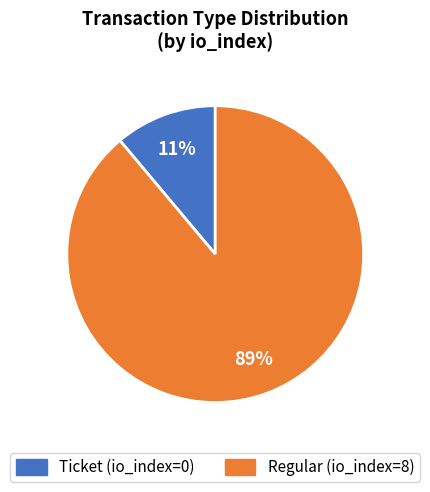

Which category has the smallest portion of the pie?

Ticket